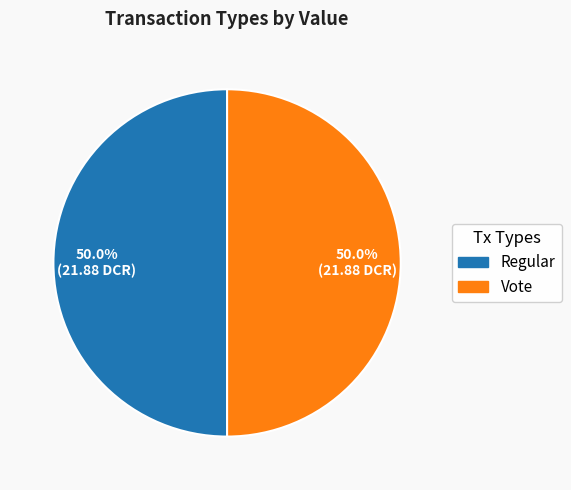

Combined, do Vote and Regular account for over 50%?

Yes